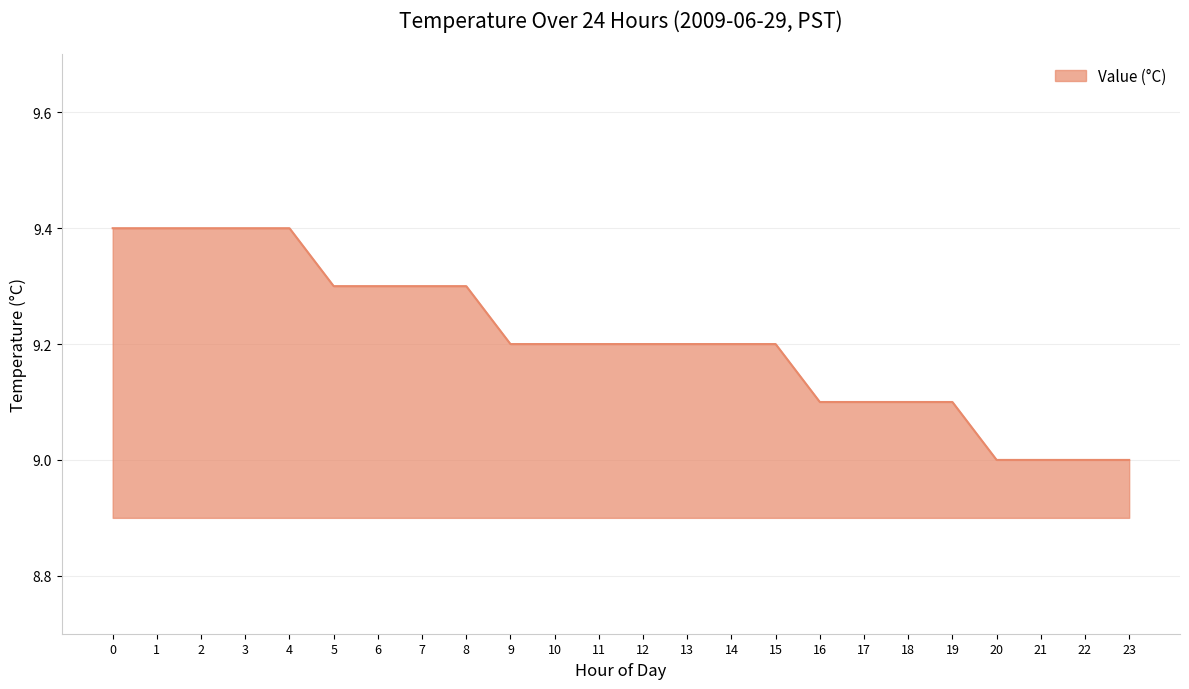

What is the maximum value shown in the chart?

9.4